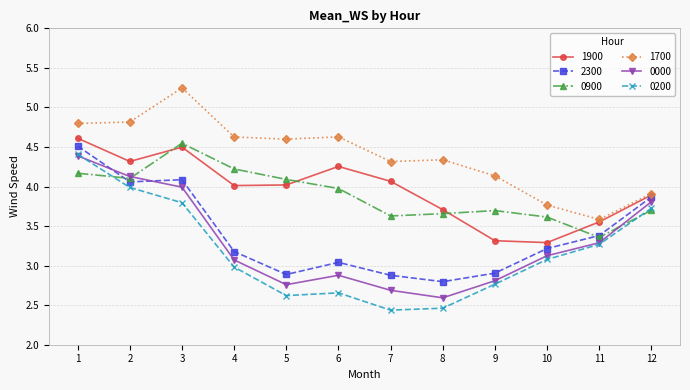

Is it true that 0900 equals 7.7 at 3?

False